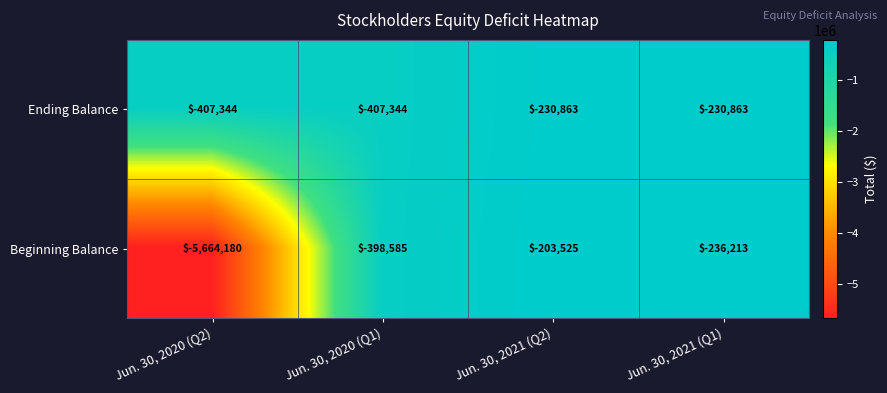

The Ending Balance series shows -407344 at Jun. 30, 2020 (Q1). True or false?

True